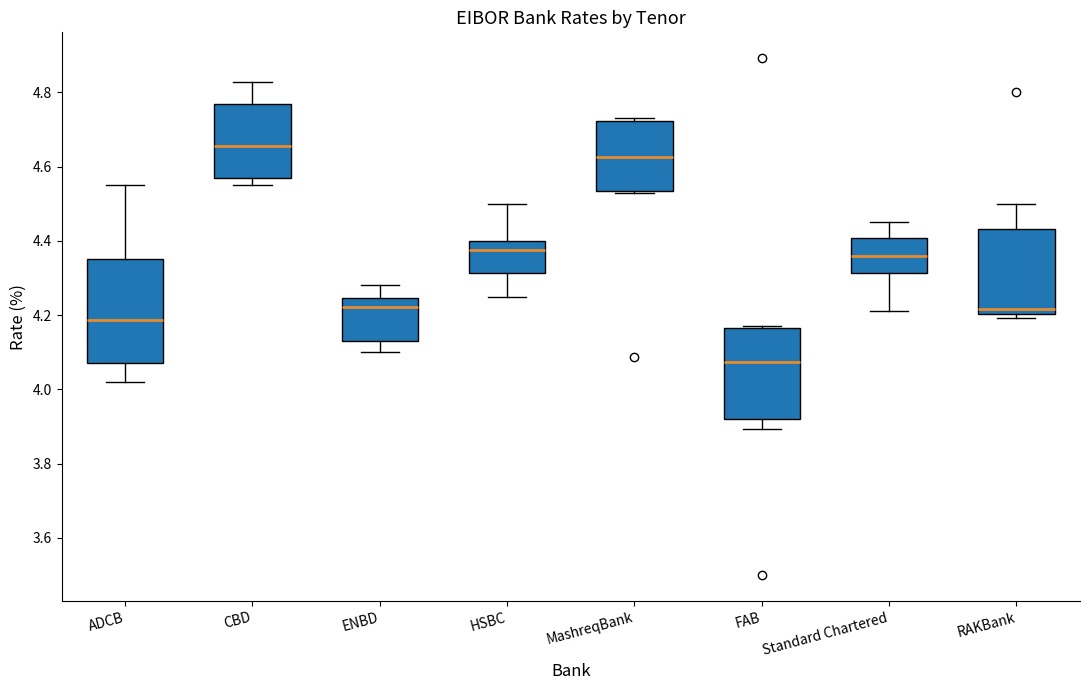

Reading left to right, transcribe this box plot: for each box, give where its median line is, the range the box spans, and where its two whiskers end, as read against the y-axis. The values are not printed on the chart, so give them approximately, as read against the axis.

ADCB: median 4.18, box 4.08 to 4.36, whiskers 4.02 to 4.56
CBD: median 4.66, box 4.56 to 4.76, whiskers 4.56 (just below the box's lower edge) to 4.82
ENBD: median 4.22, box 4.12 to 4.24, whiskers 4.10 to 4.28
HSBC: median 4.38, box 4.32 to 4.40, whiskers 4.26 to 4.50
MashreqBank: median 4.62, box 4.54 to 4.72, whiskers 4.54 to 4.74
FAB: median 4.08, box 3.92 to 4.16, whiskers 3.90 to 4.18
Standard Chartered: median 4.36, box 4.32 to 4.40, whiskers 4.22 to 4.46
RAKBank: median 4.22, box 4.20 to 4.44, whiskers 4.20 (just below the box's lower edge) to 4.50